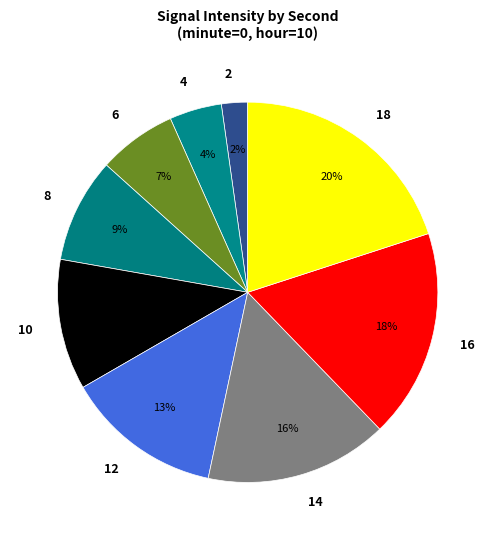

Rank the categories by value from lowest to highest.

2, 4, 6, 8, 10, 12, 14, 16, 18